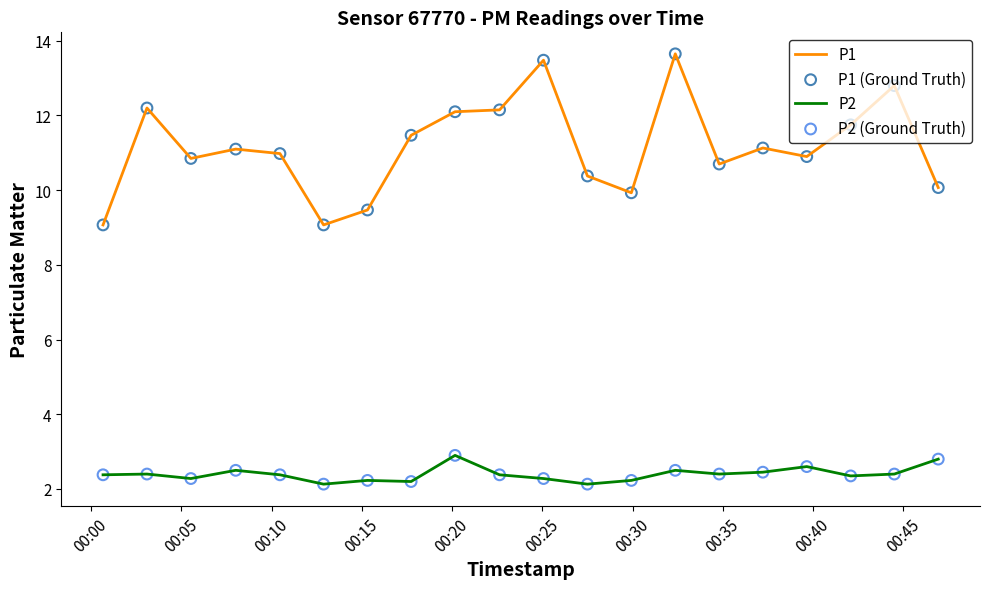

Rank the series by their maximum value, from highest to lowest.

P1, P2